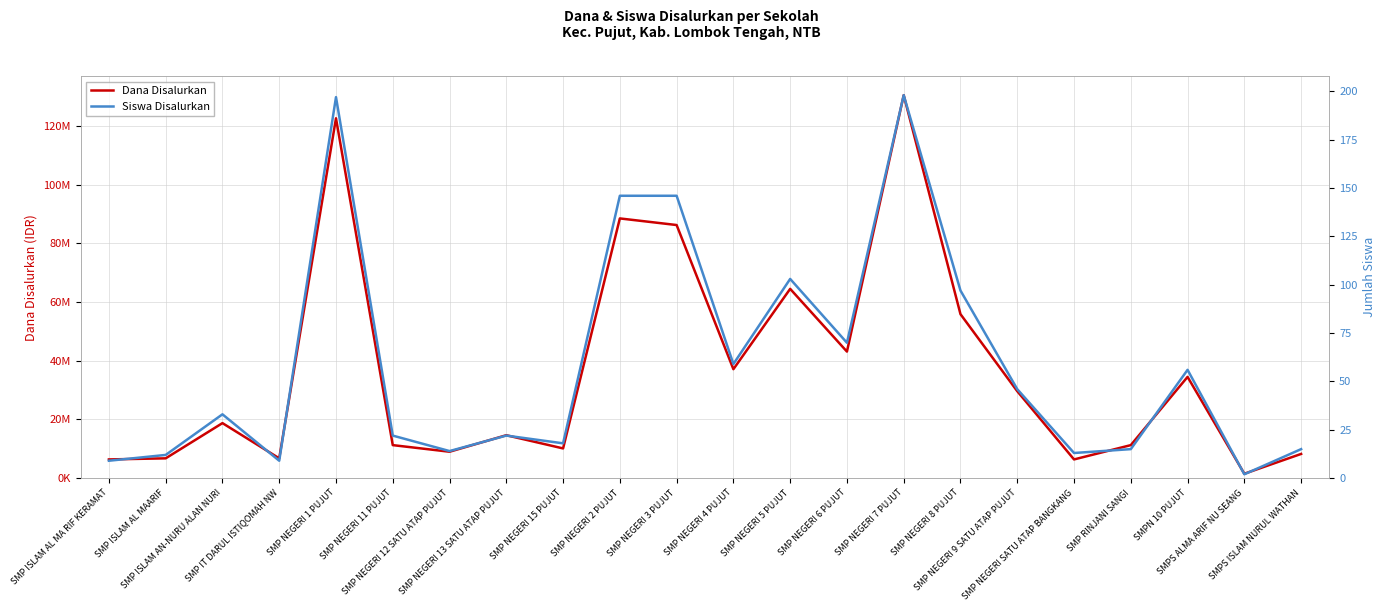

Is it true that Siswa Disalurkan equals 5 at SMP NEGERI SATU ATAP BANGKANG?

False